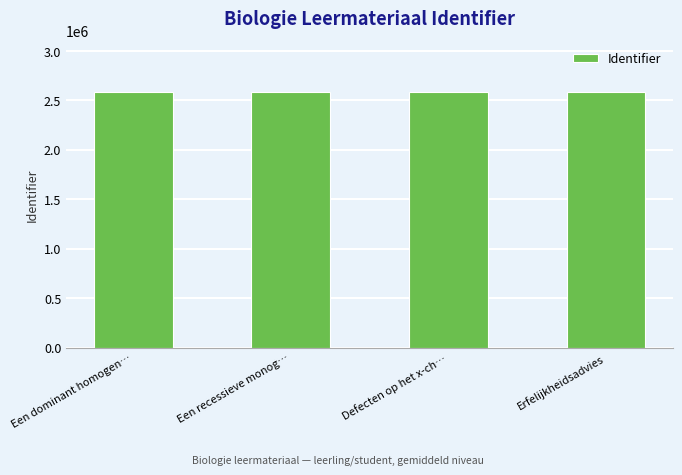

What is the minimum value shown in the chart?

2582821